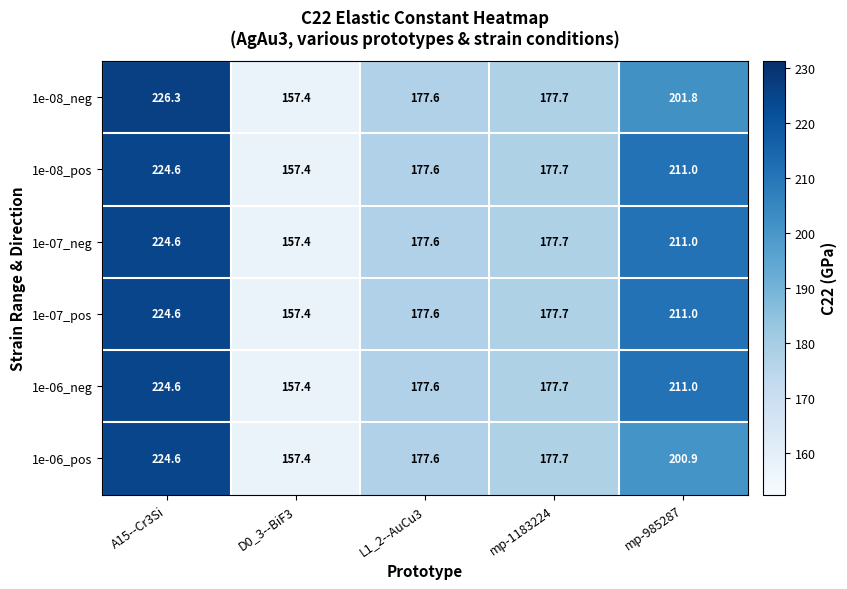

What is the sum of the 1e-08_pos values at L1_2--AuCu3 and mp-1183224?

355.3